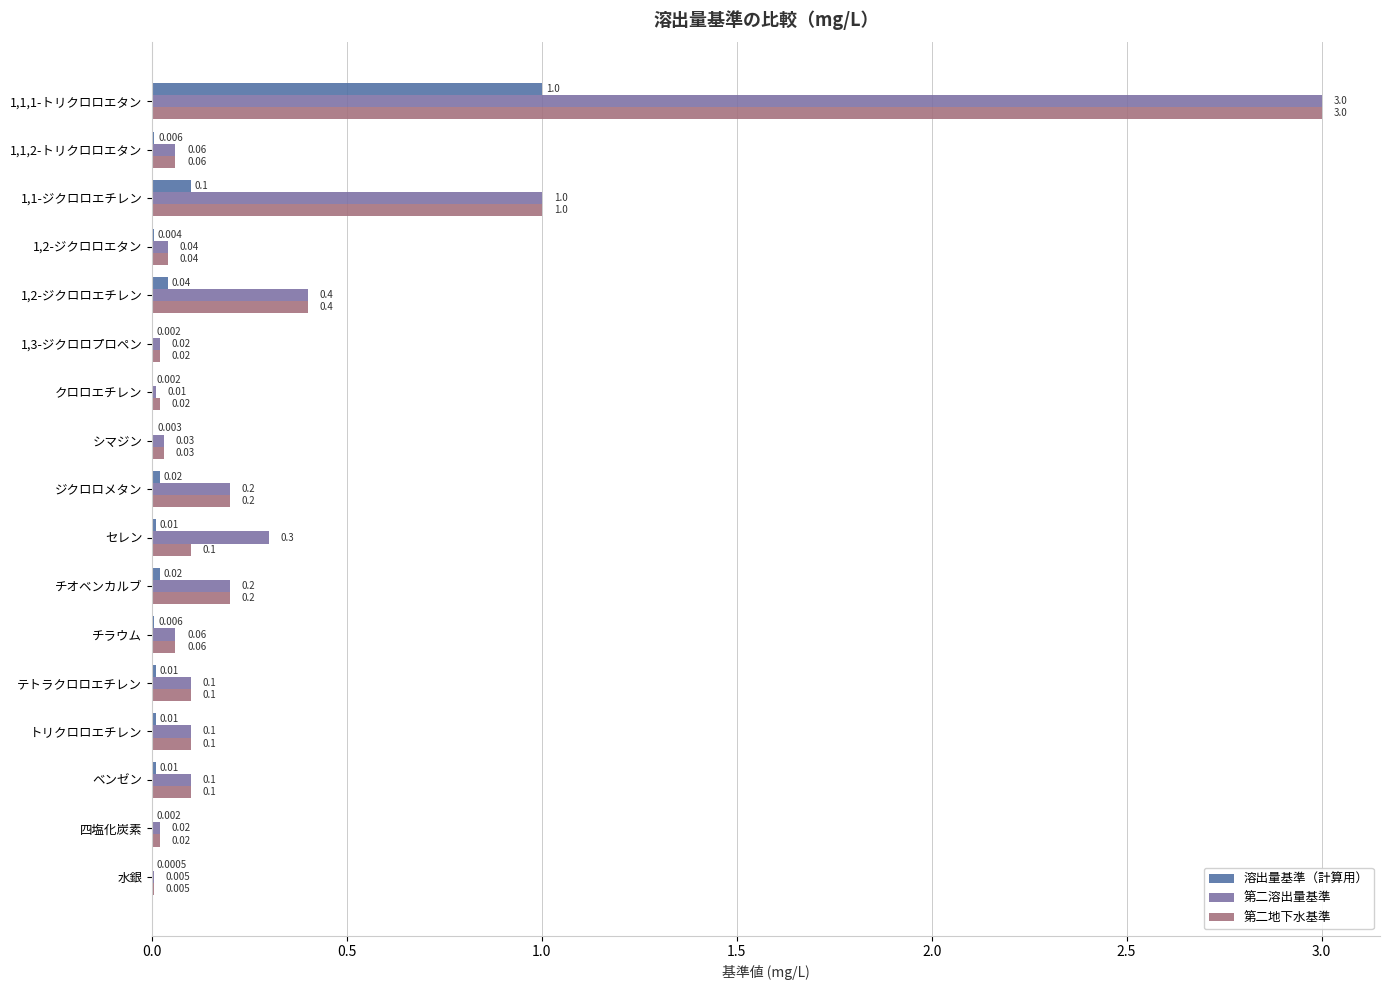

Which series has the largest total across all categories?

第二溶出量基準